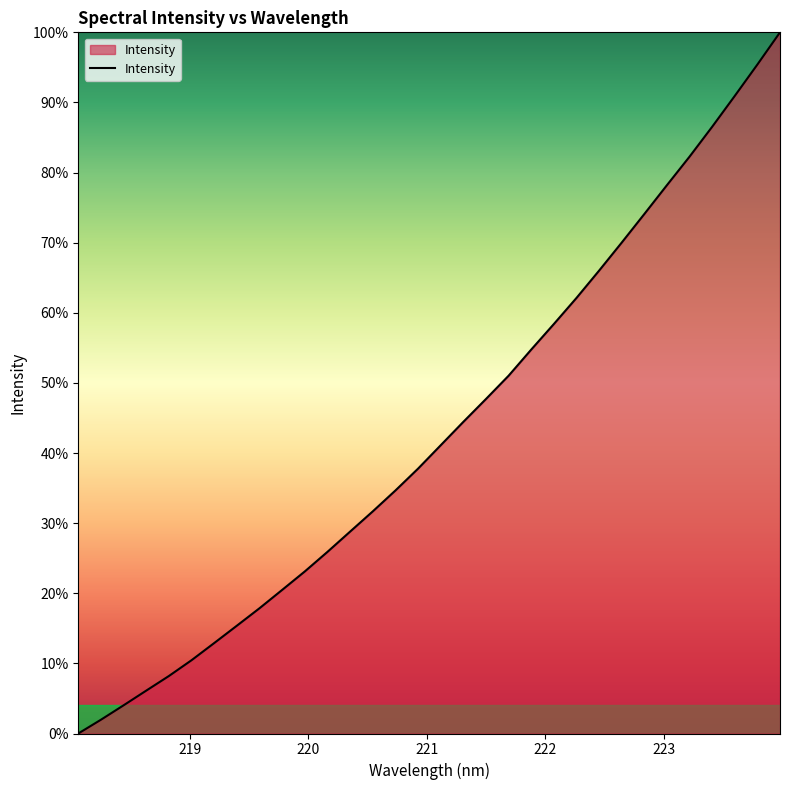

True or false: the data has more than 0 interior local peaks.

False